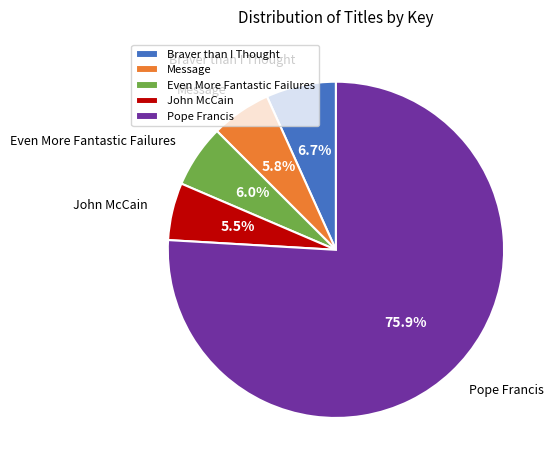

Is there any slice that represents more than half of the pie?

Yes